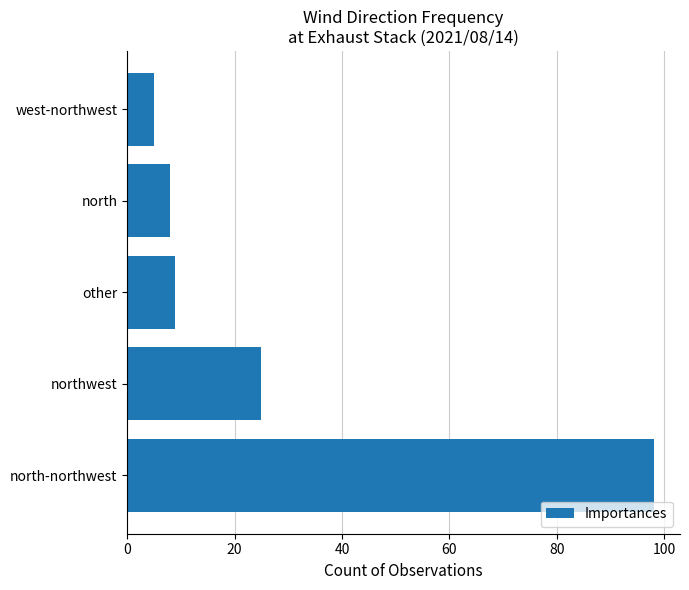

List the labels in order of value, smallest first.

west-northwest, north, other, northwest, north-northwest